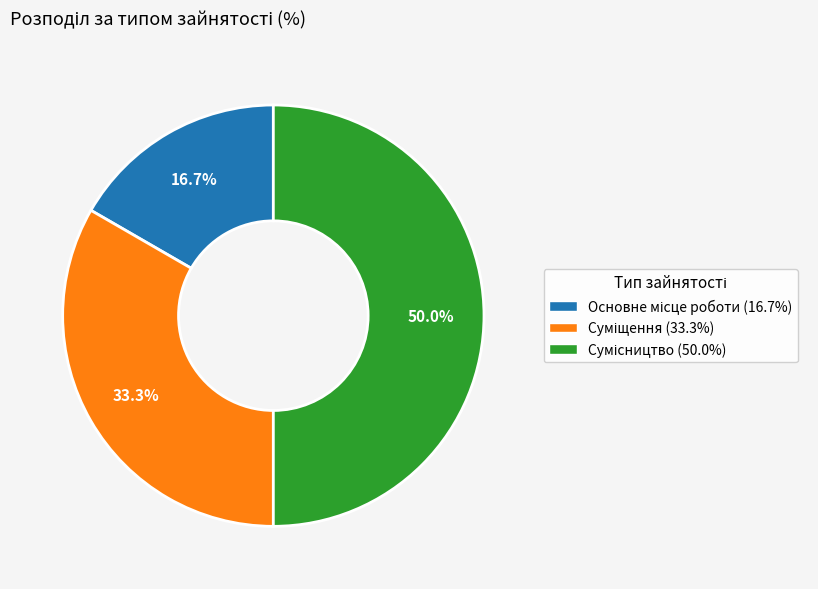

How many slices are in this pie chart?

3